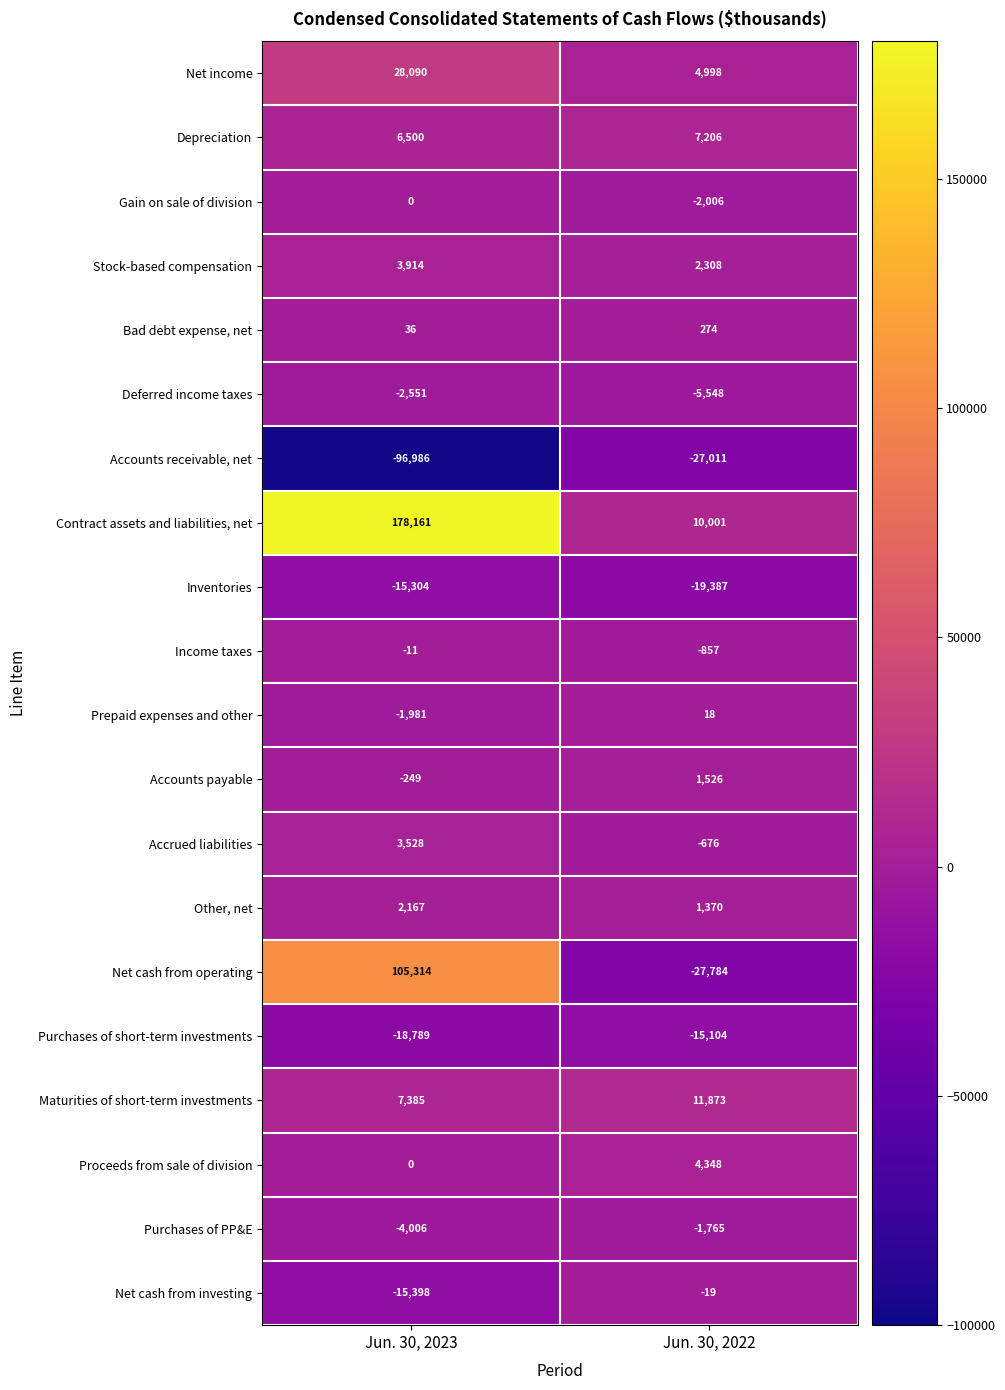

Which series has the largest total across all categories?

Contract assets and liabilities, net